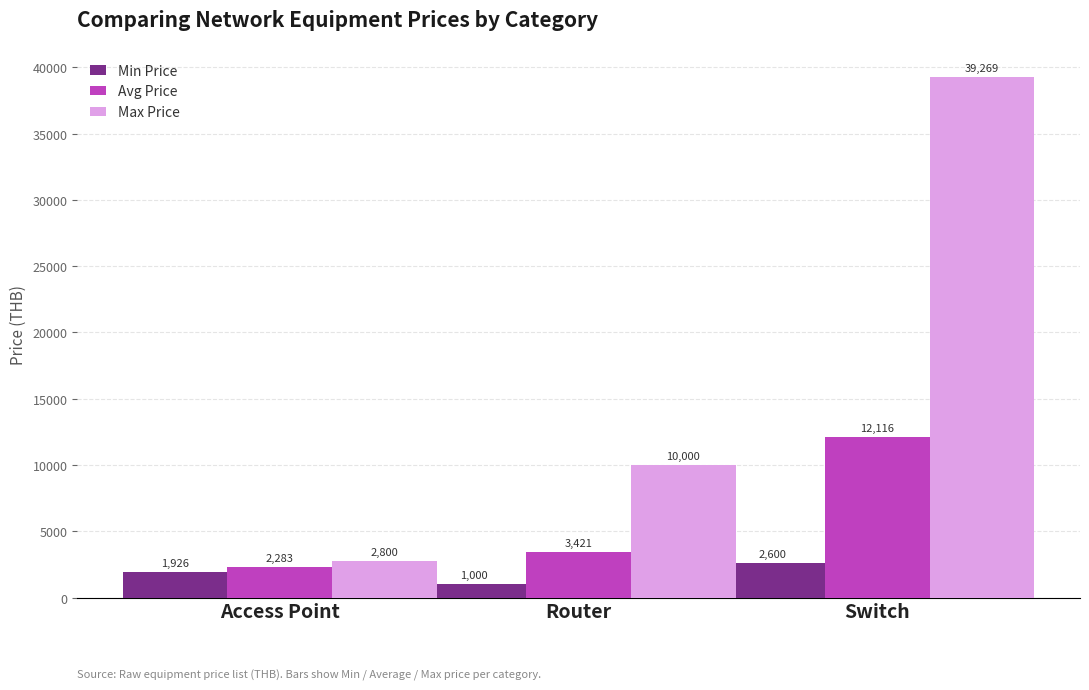

The Avg Price series shows 3421.5 at Router. True or false?

True